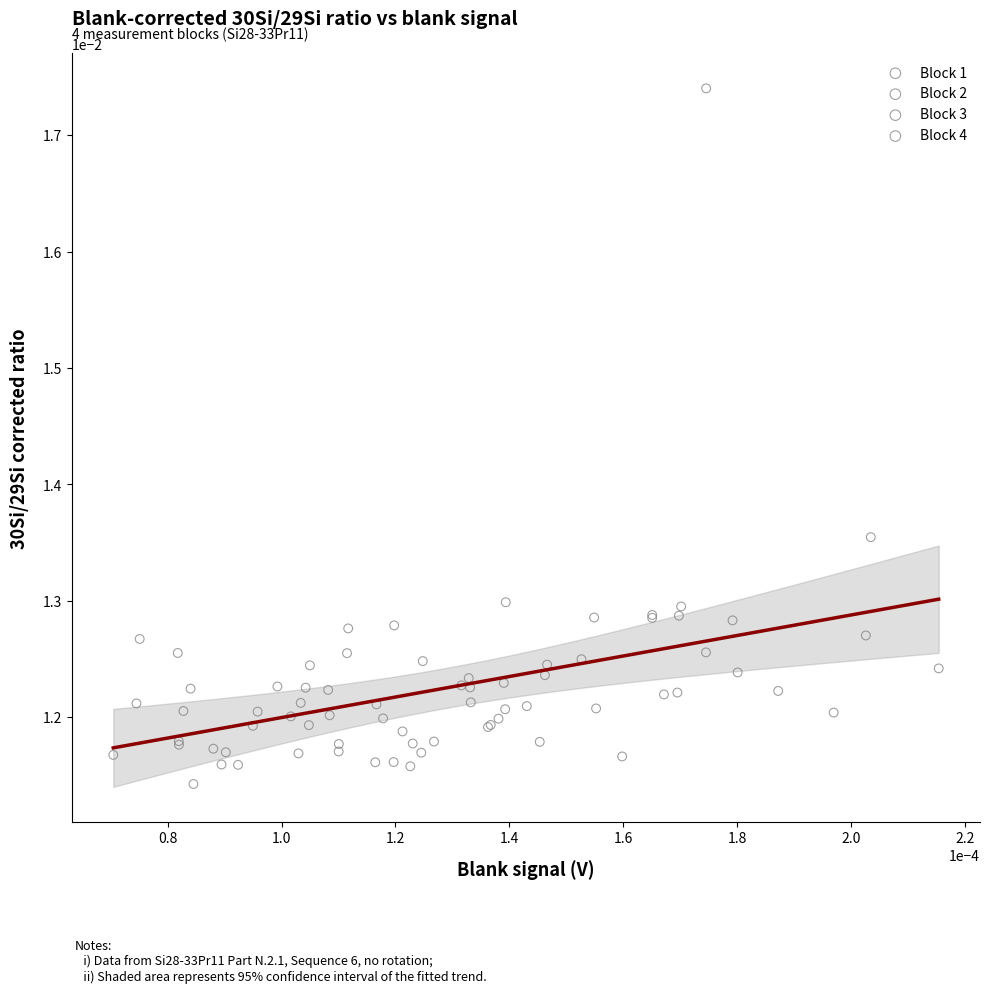

Which series reaches the maximum Y coordinate?

Block 1